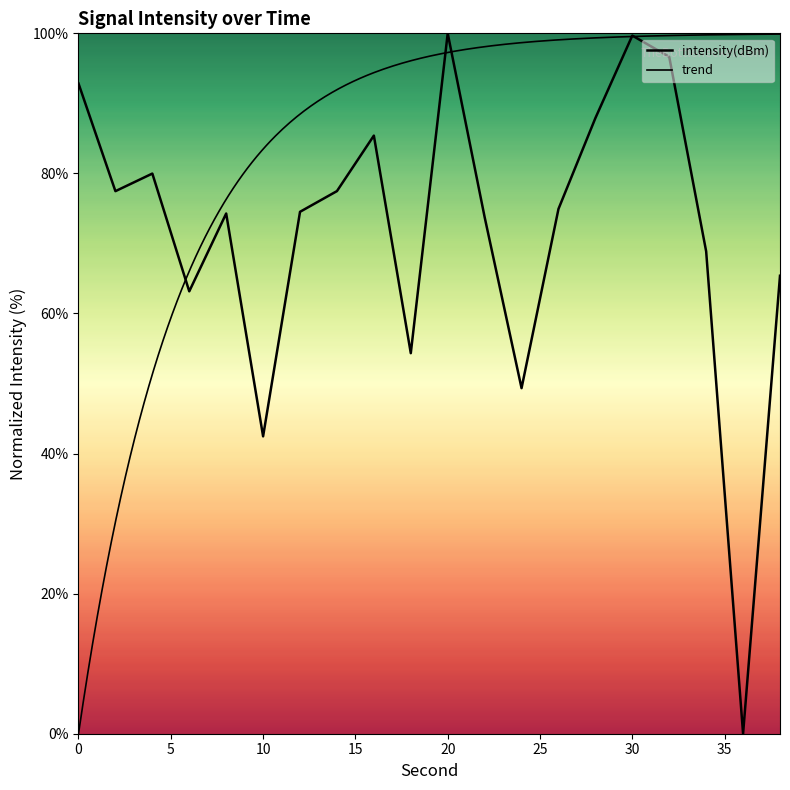

What is the change in value from 2 to 4?

+2.5